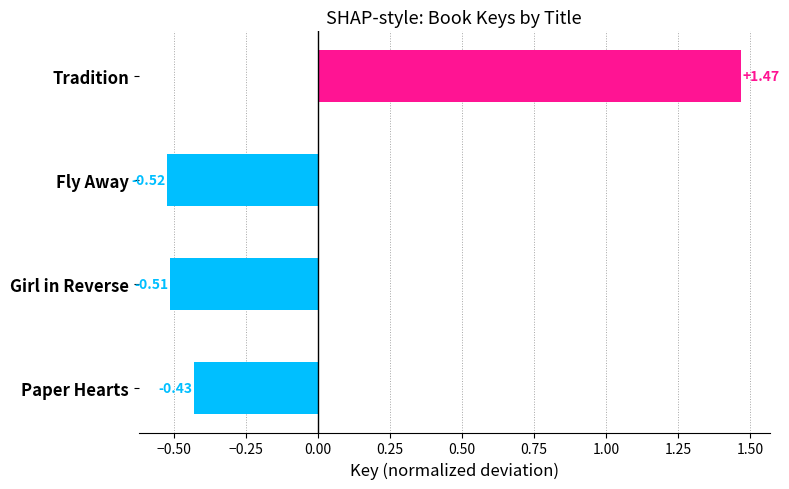

At which category does the chart reach its minimum across all series?

Fly Away